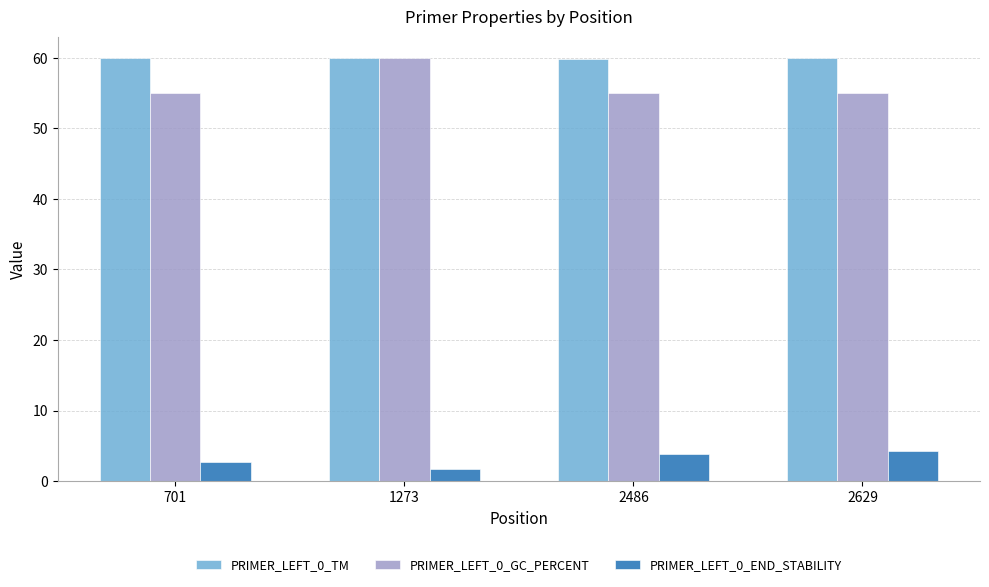

What is the minimum value for PRIMER_LEFT_0_TM?

59.8